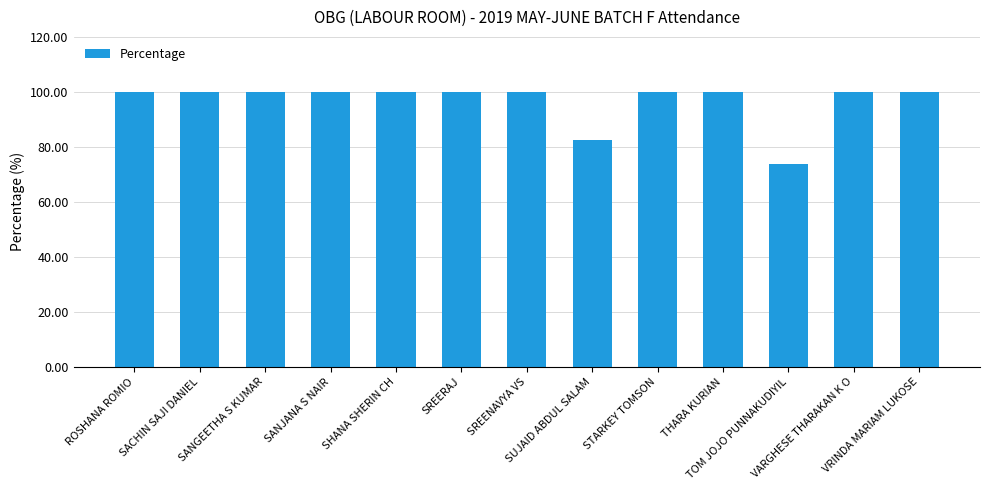

What is the greatest value displayed?

100.0